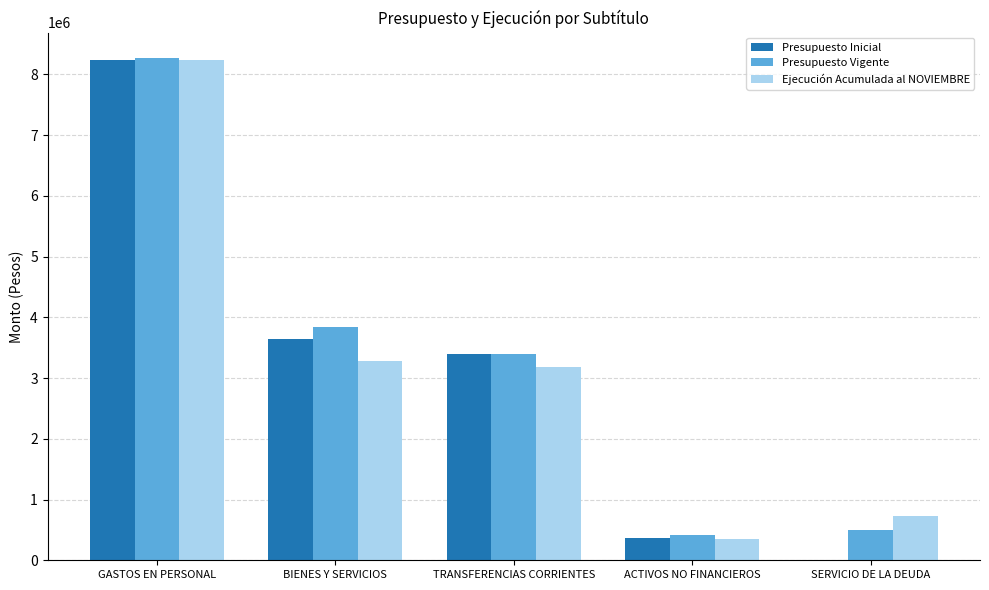

How many groups of bars are there?

5